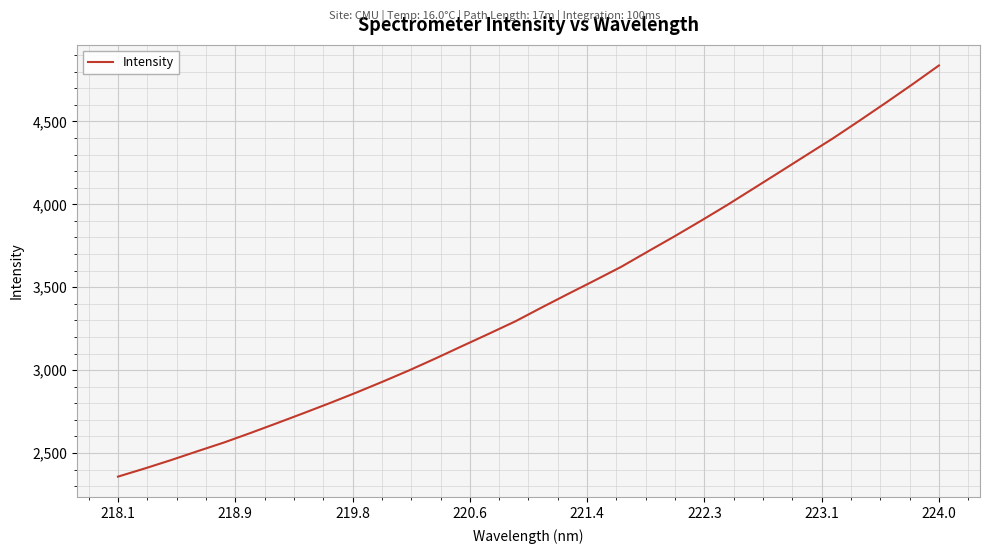

What is the greatest value displayed?

4837.8